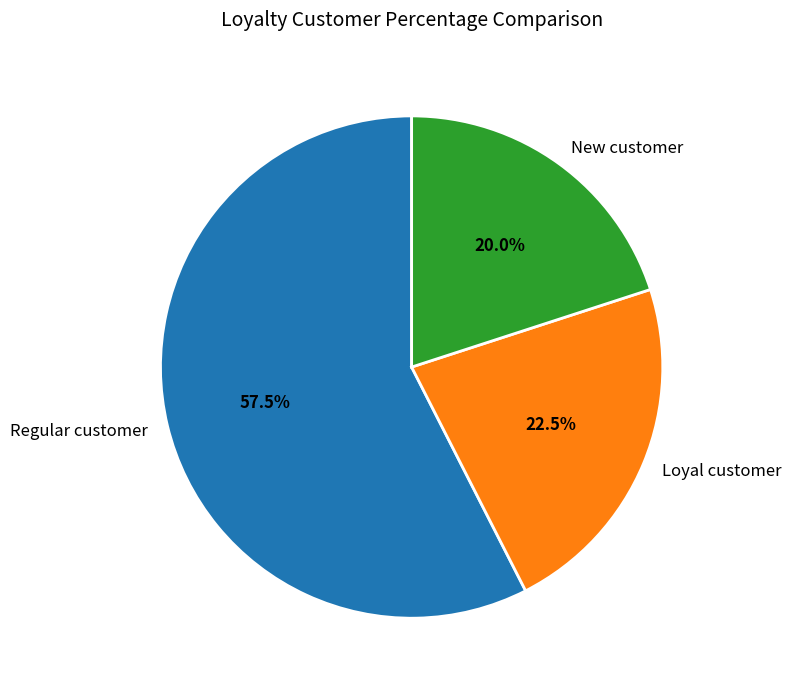

Between Loyal customer and New customer, which is larger?

Loyal customer